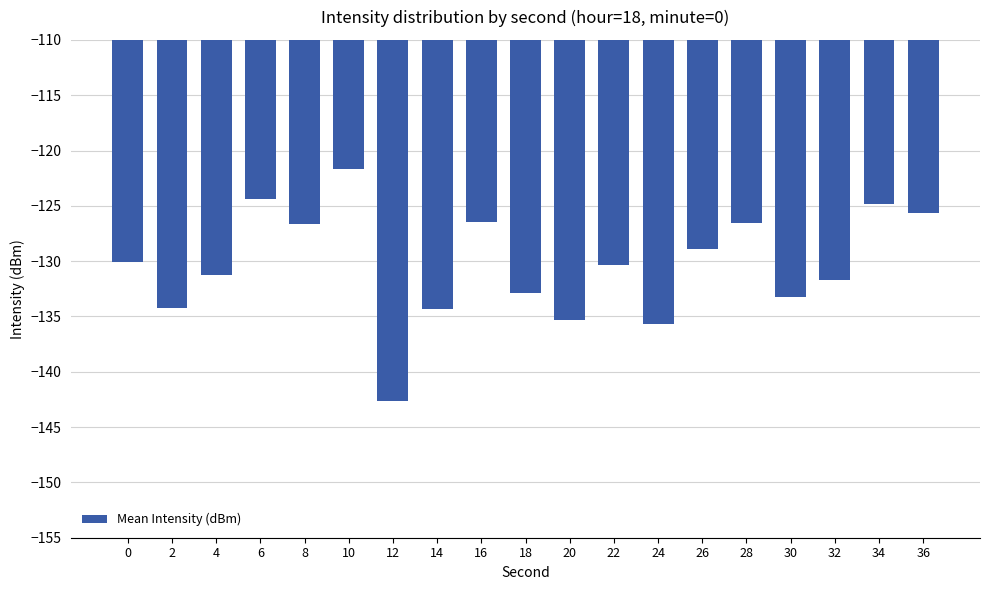

Which label corresponds to the largest value in the chart?

10